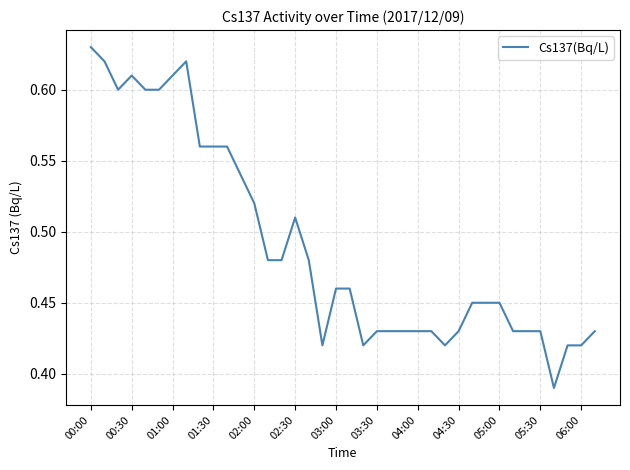

How many points are higher than both their immediate neighbors (excluding endpoints)?

3